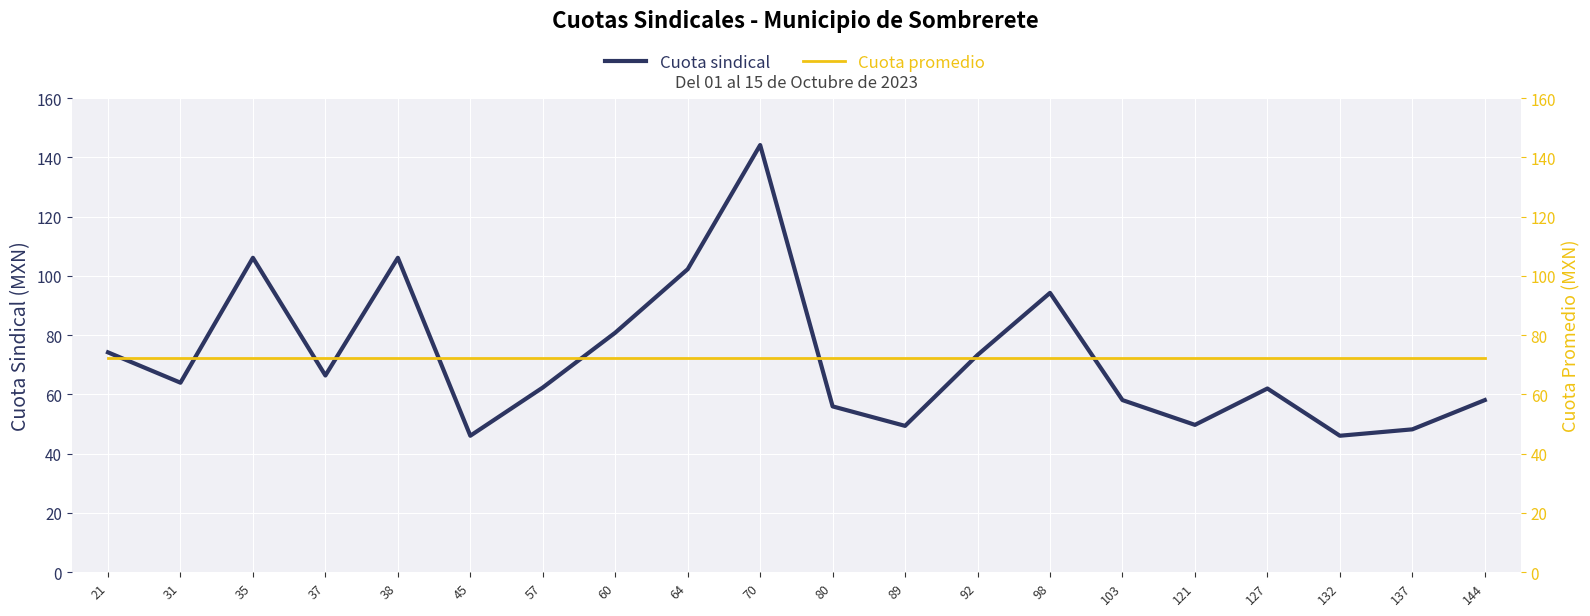

What is the total value across all series at 137?

120.6